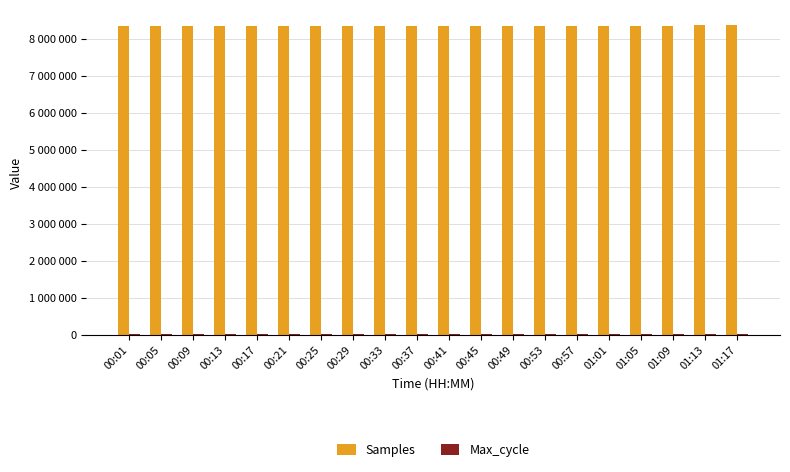

Which series changed the most between 00:01 and 00:29?

Samples